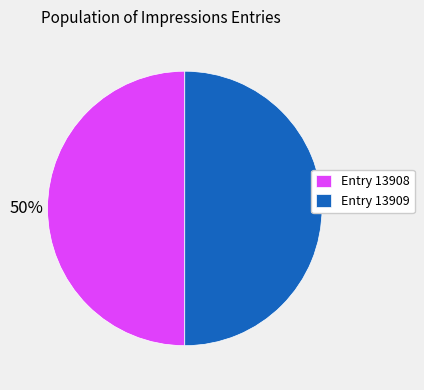

How many slices are in this pie chart?

2